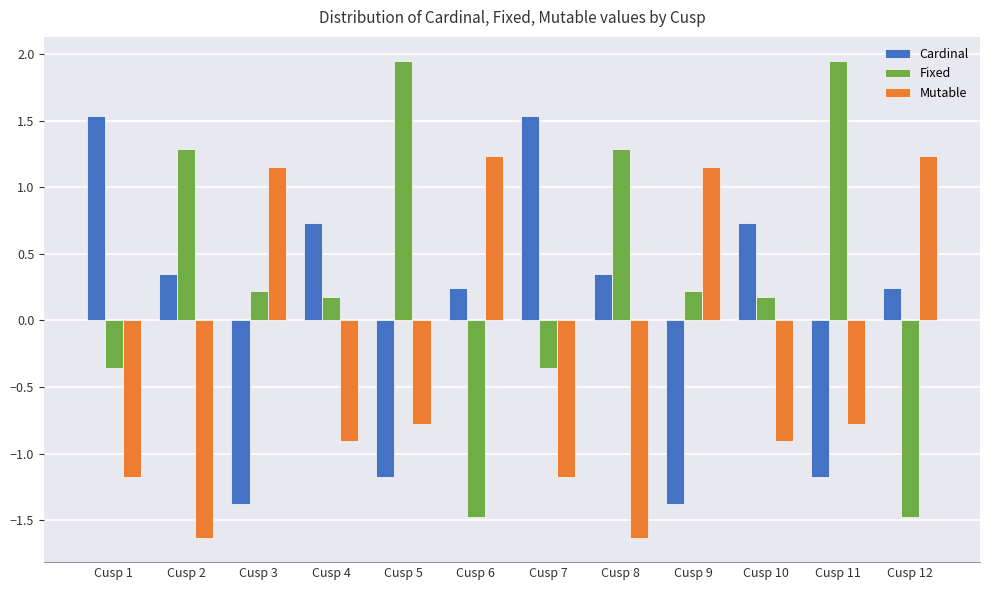

The value of Mutable at Cusp 2 is -2.5. True or false?

False